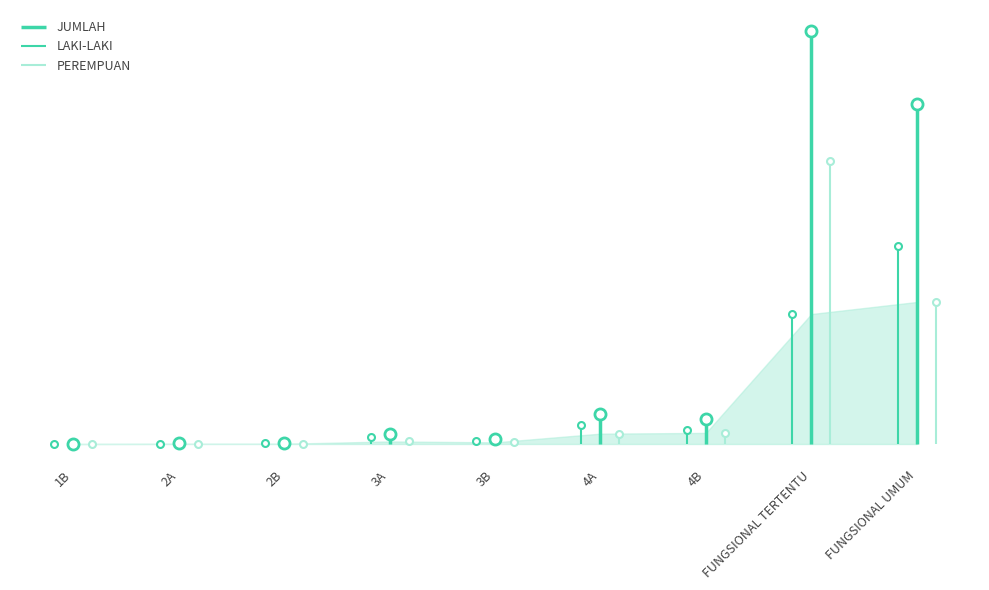

What is the value of the JUMLAH point at the 5th from the left?

275